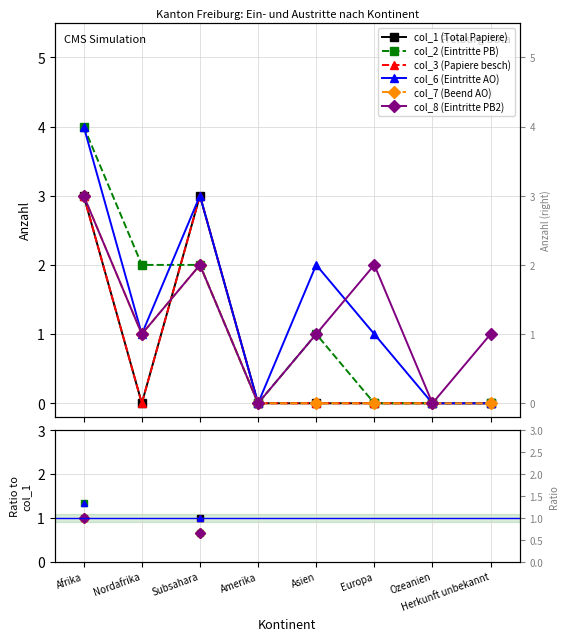

How many lines are shown in the chart?

6